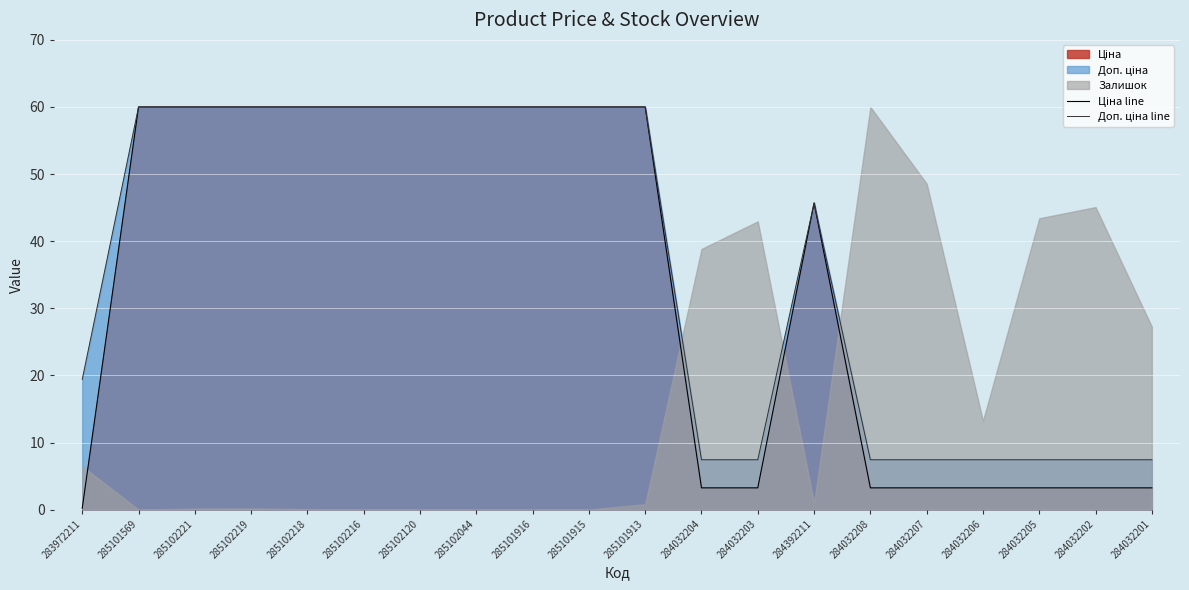

Between 284032201 and 284032208, which is larger?

284032201